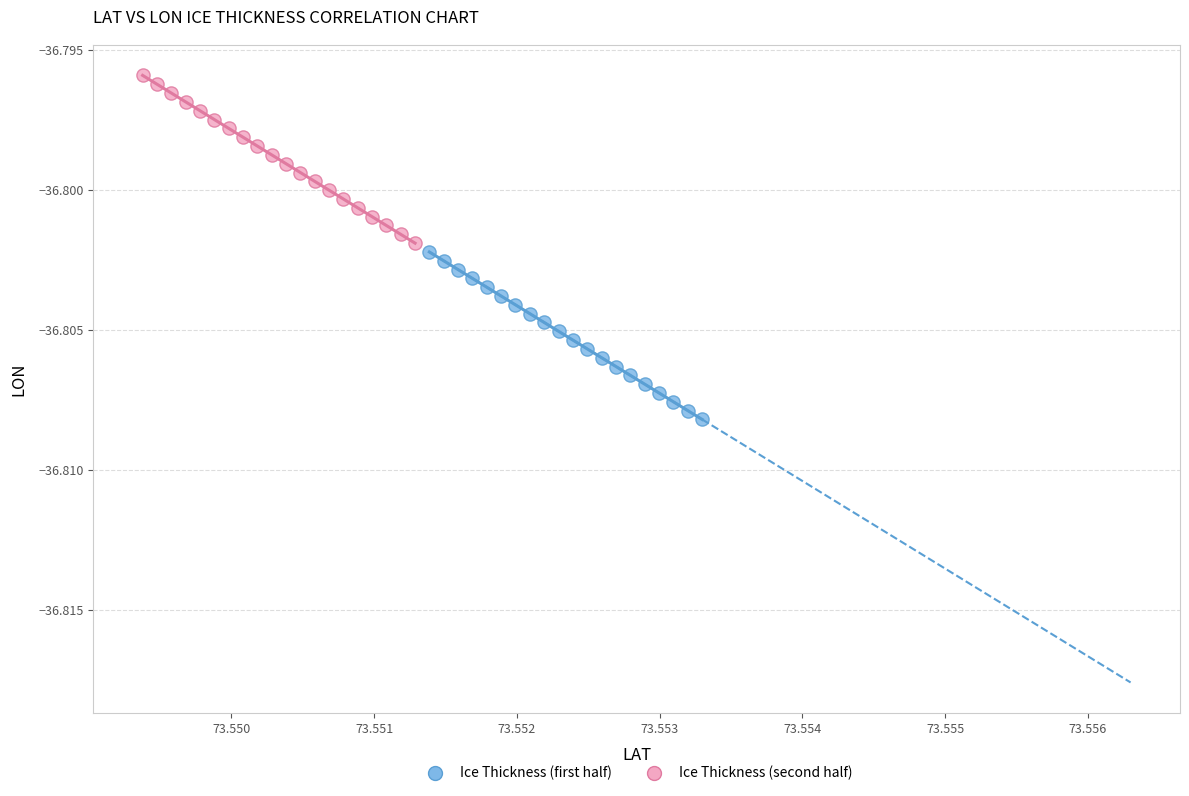

Which series reaches the maximum Y coordinate?

Ice Thickness (second half)